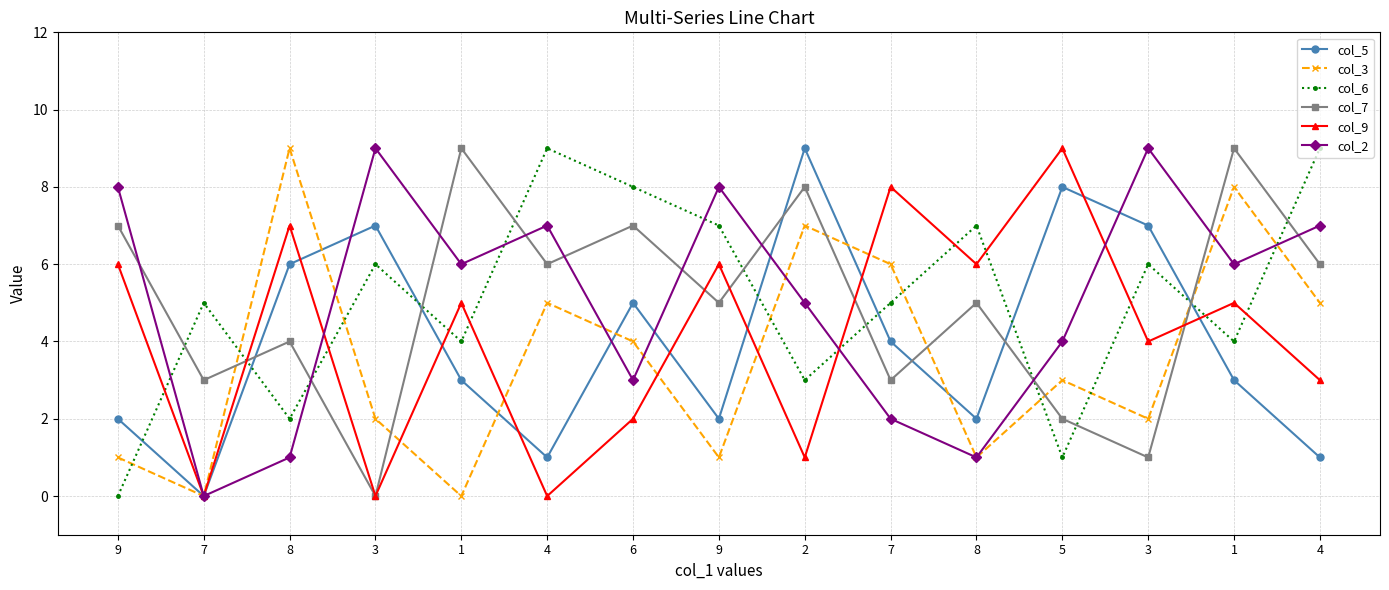

Is this an area chart (filled region under the line)?

No